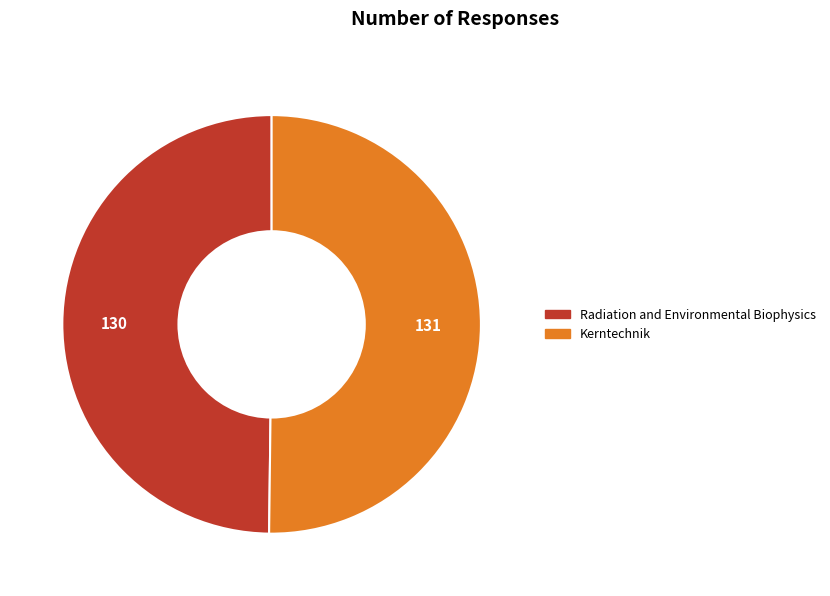

Approximately how many times larger is the value at Radiation and Environmental Biophysics compared to Kerntechnik?

1.0